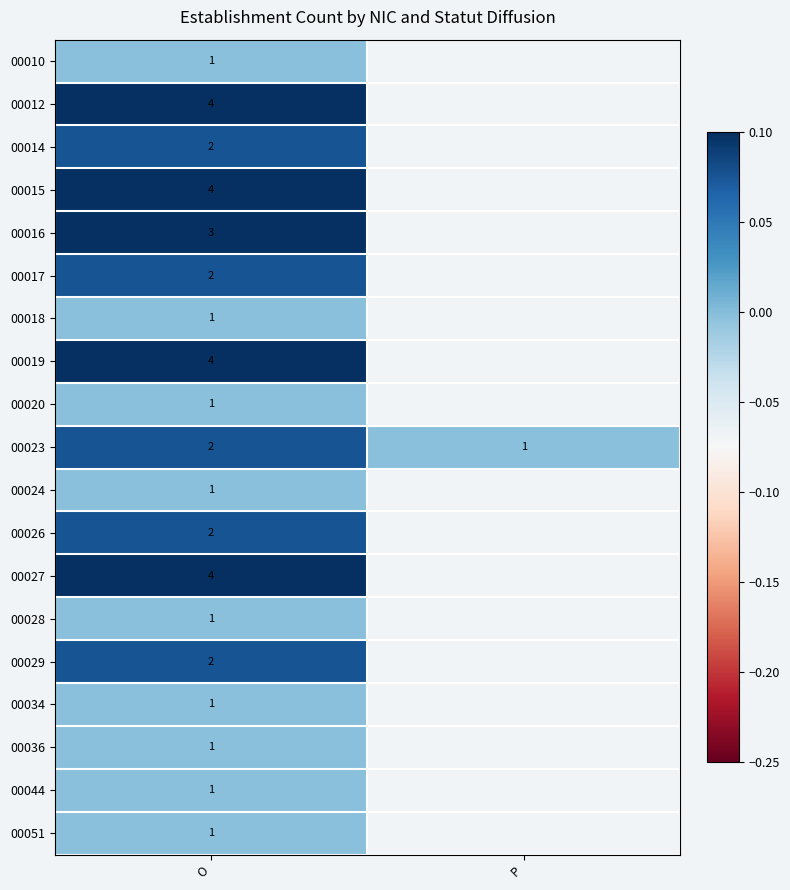

Where does the 00027 series first go above 0?

O